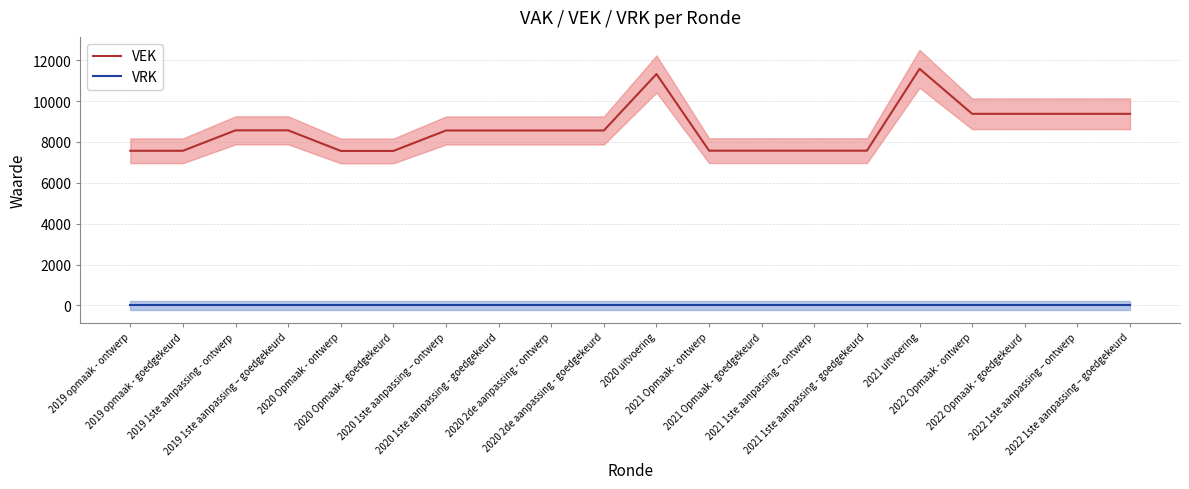

What is the label of the 16th point from the right?

2020 Opmaak - ontwerp